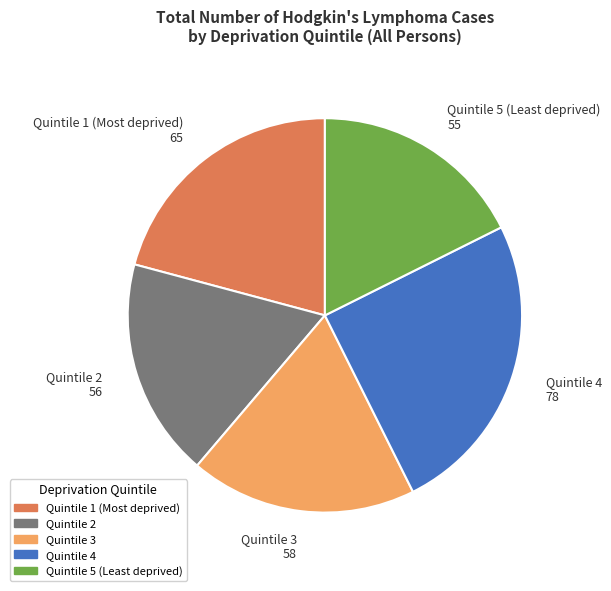

Between Quintile 5 (Least deprived) 55 and Quintile 1 (Most deprived) 65, which is larger?

Quintile 1 (Most deprived) 65